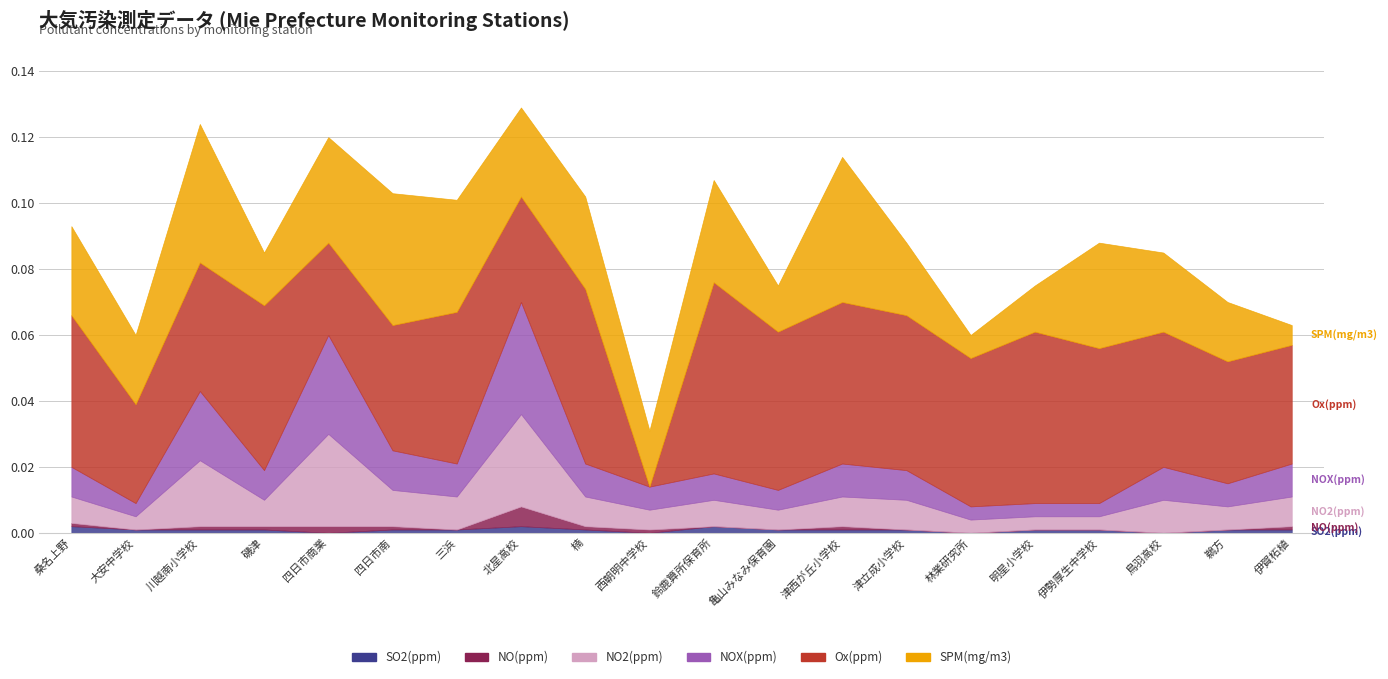

At which category does the chart reach its minimum across all series?

四日市商業